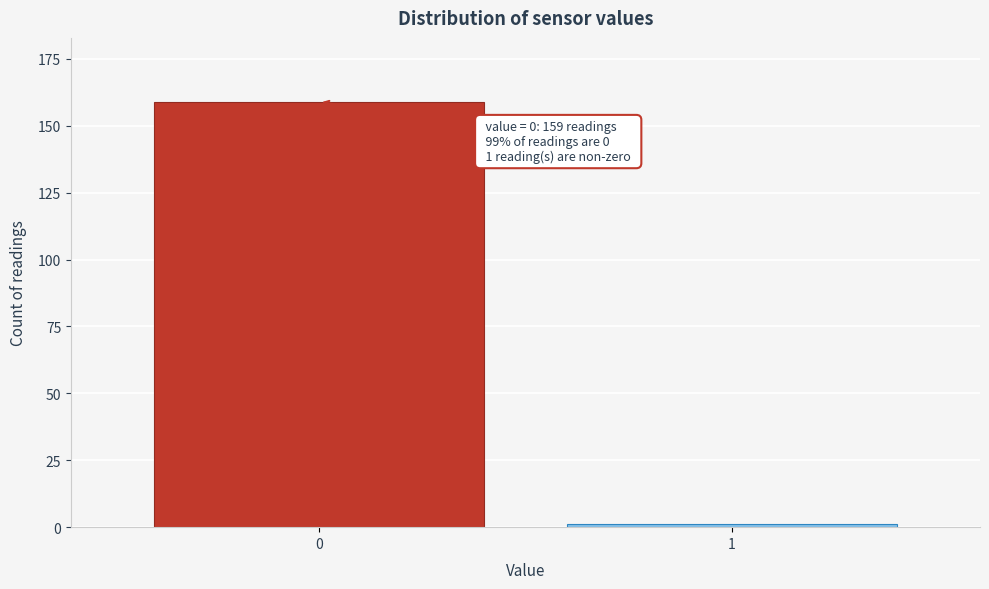

Reading right to left, what are all the values shown in this chart?

1	159